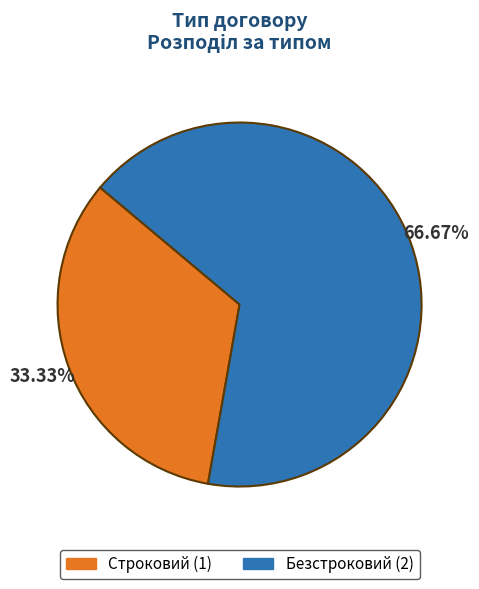

What portion of the pie excludes Строковий?

66.7%